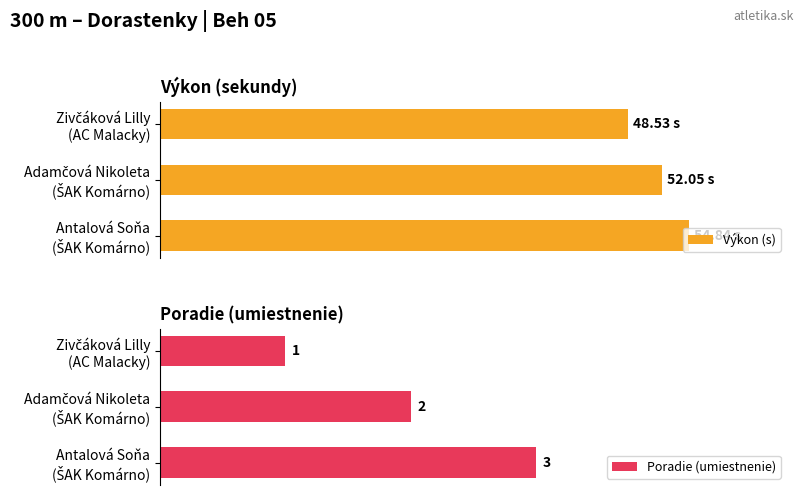

How many data points in Poradie (umiestnenie) are less than 2?

1